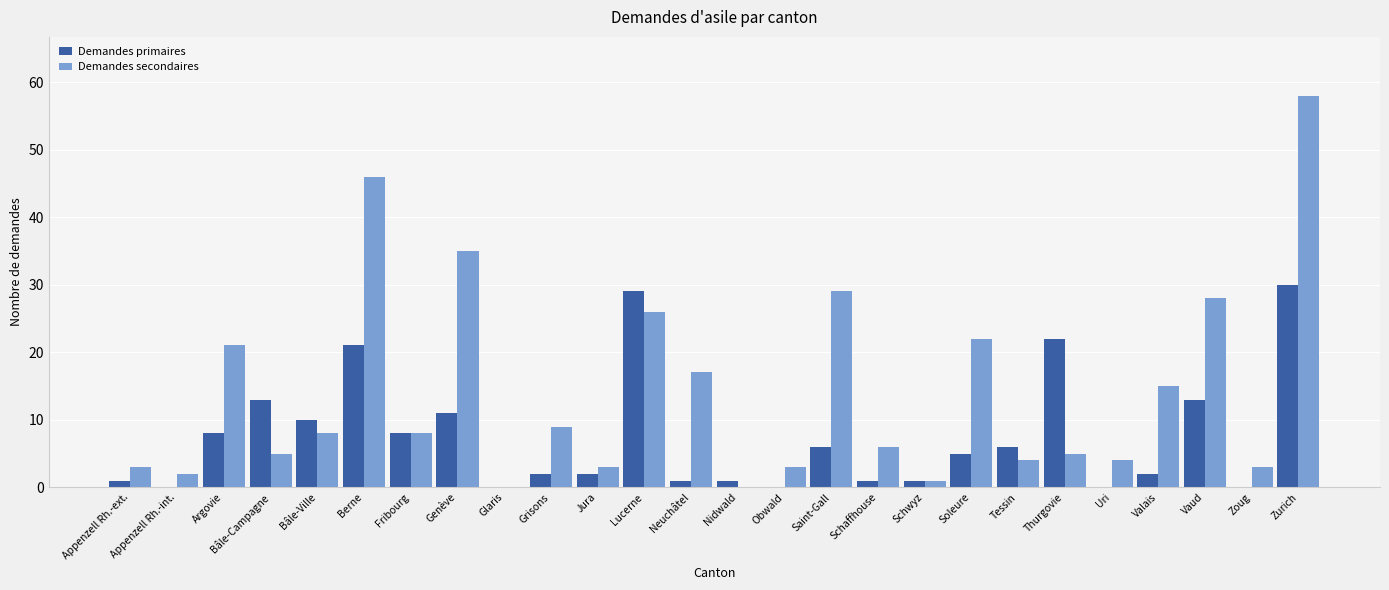

Are the bars grouped side by side (vs. stacked)?

Yes